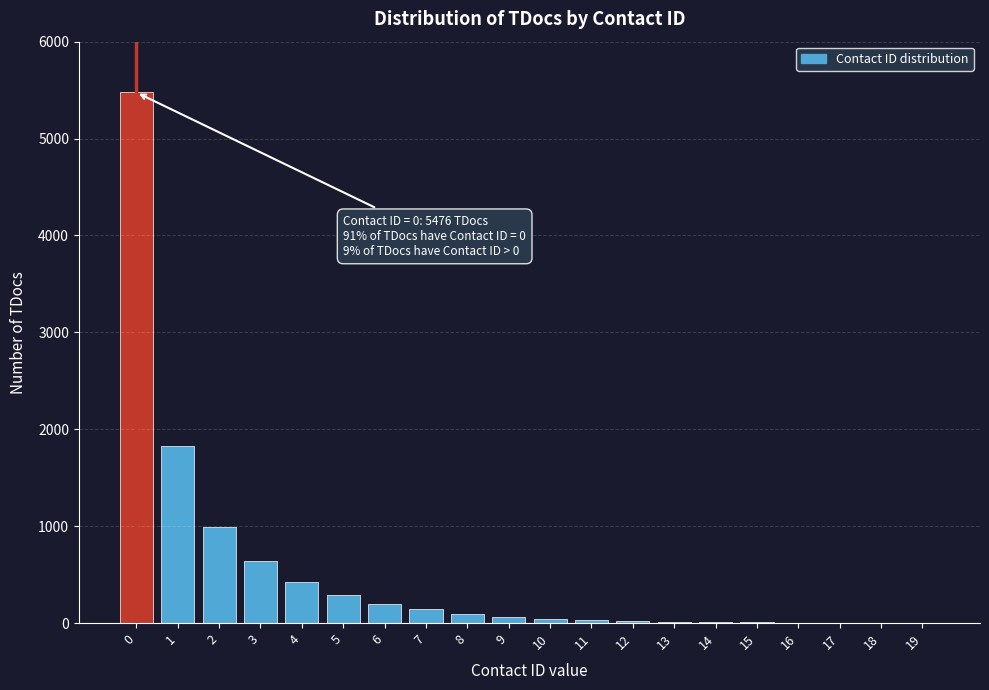

What is the ratio of the value at 2 to the value at 6?

5.1